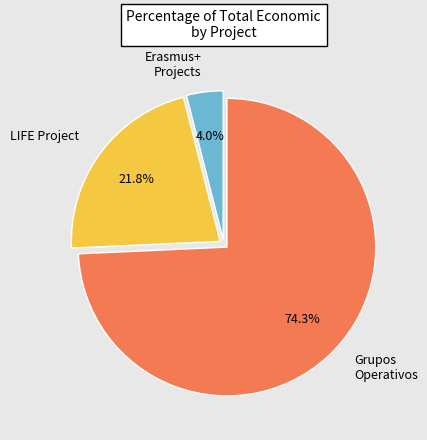

What is the largest slice in the pie chart?

Grupos Operativos